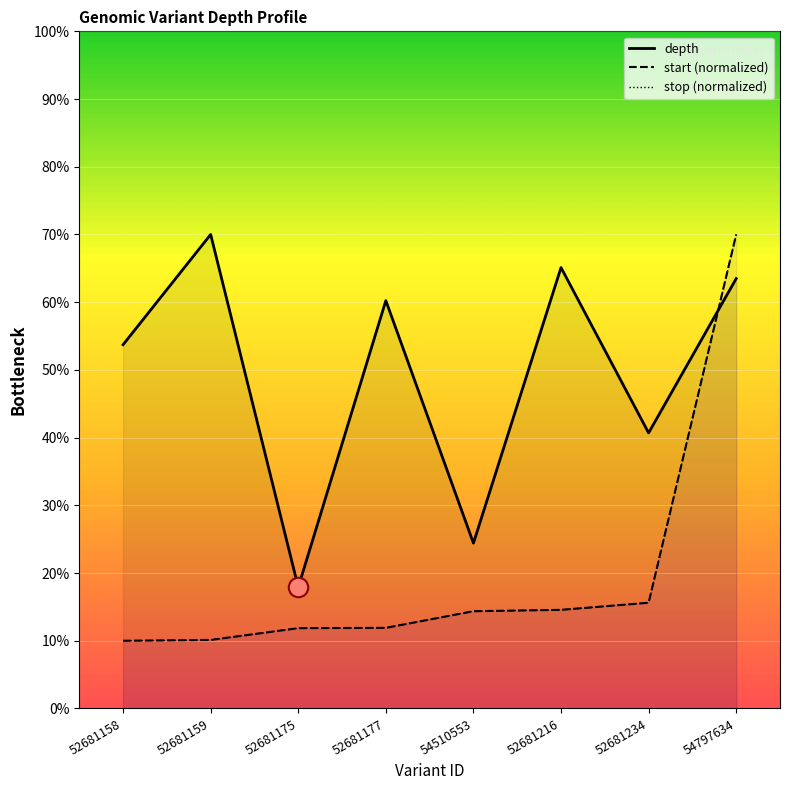

How many categories are shown in the chart?

8